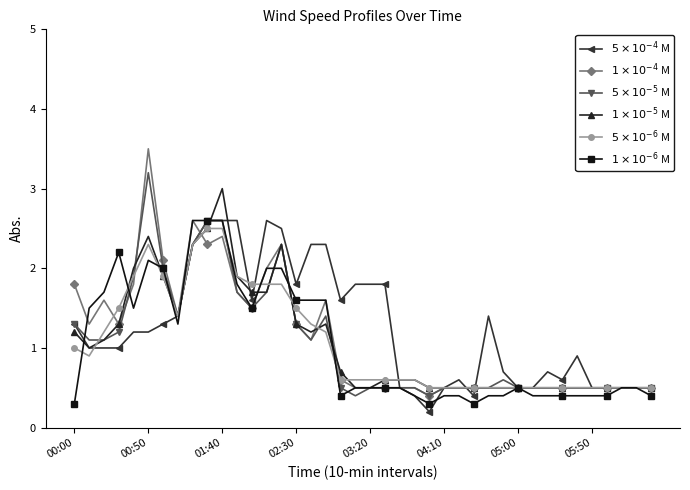

At how many categories does at least one series exceed 0?

40